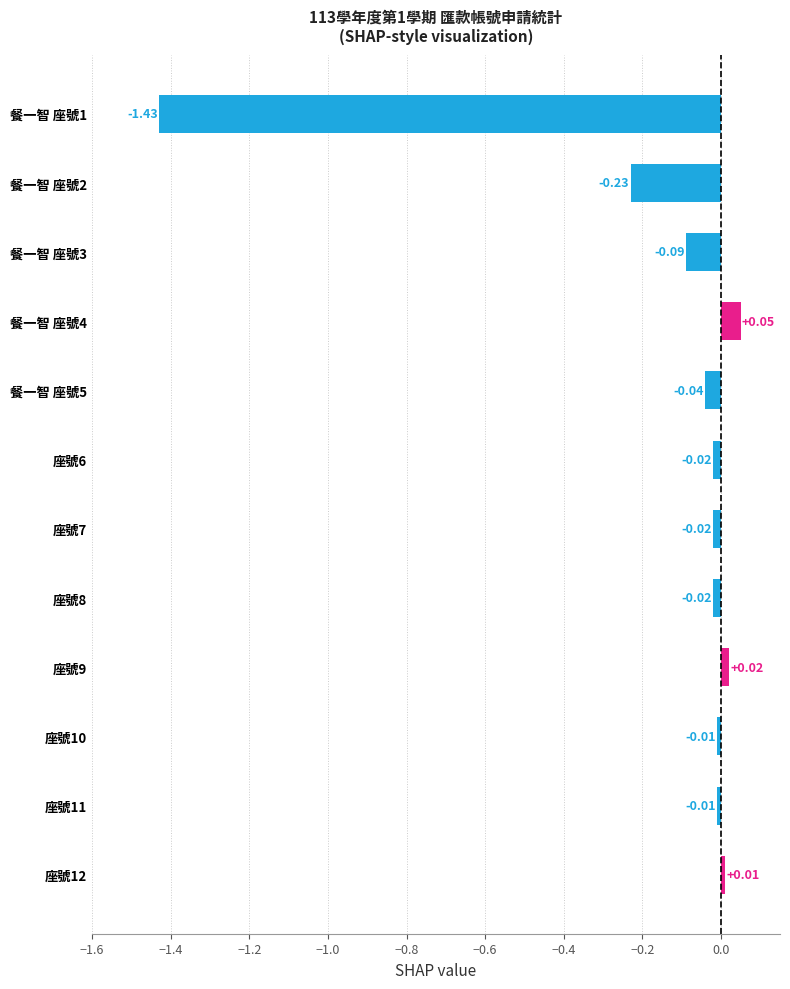

What is the sum of all values?

-1.8